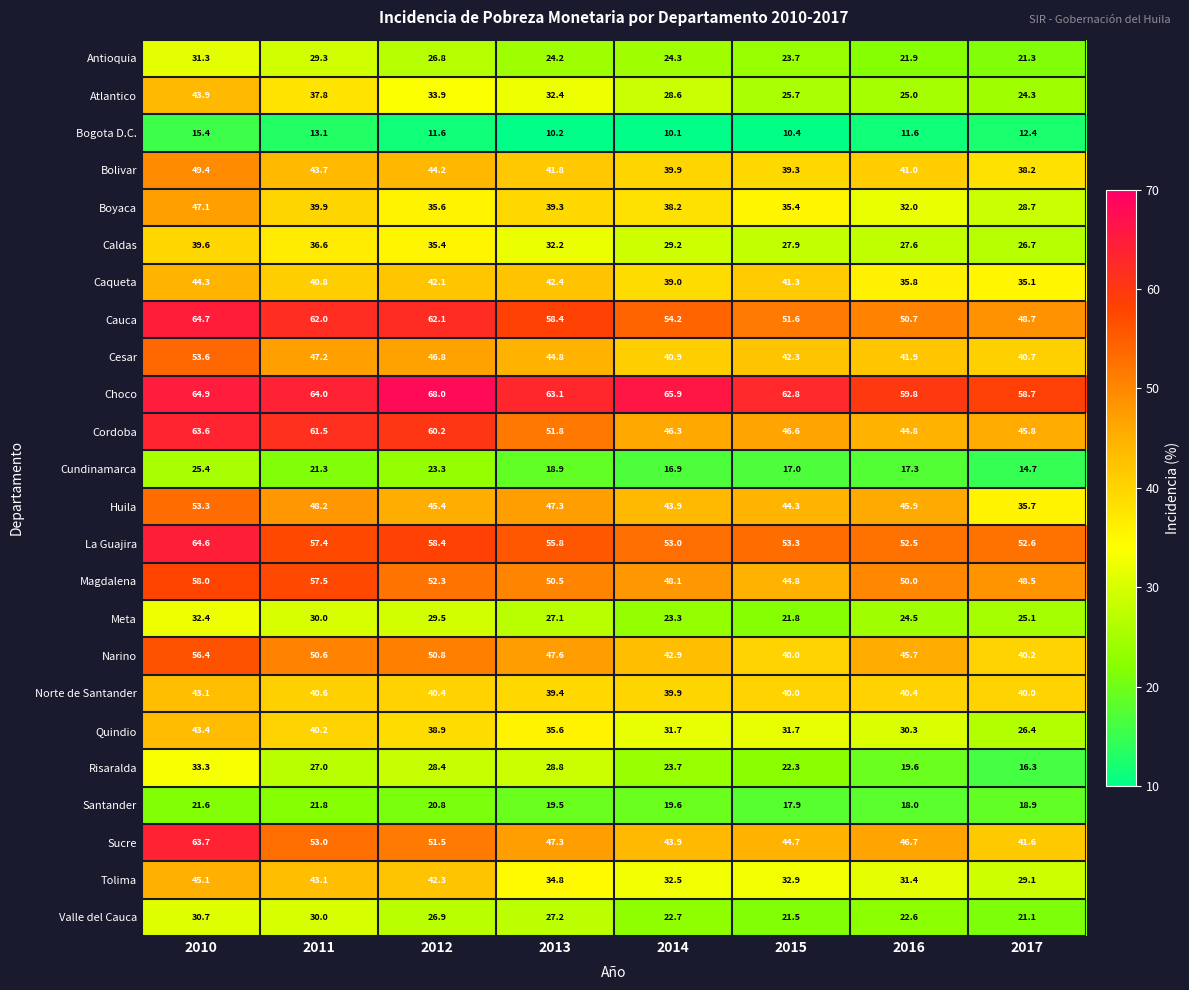

What is the difference between the highest and lowest values at 2013?

52.9